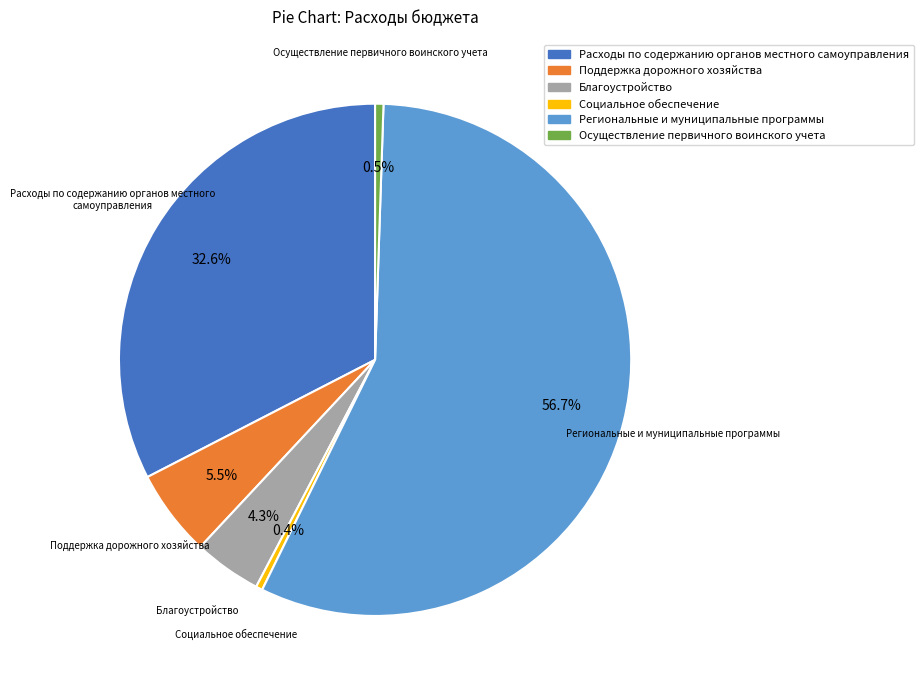

Approximately how many times larger is the value at Расходы по содержанию органов местного самоуправления compared to Благоустройство?

7.6